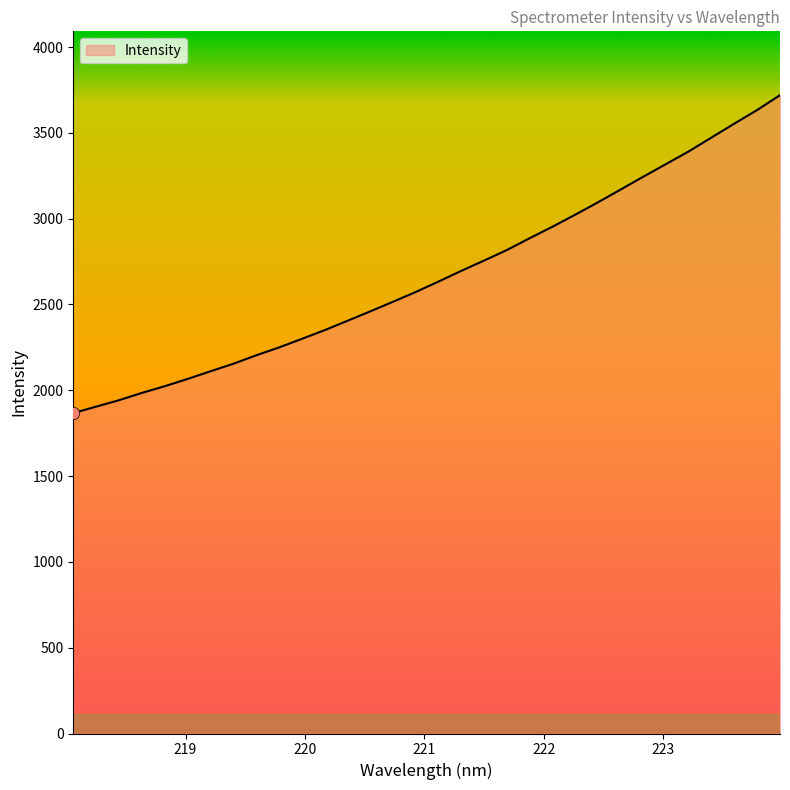

What is the maximum value shown in the chart?

3719.7